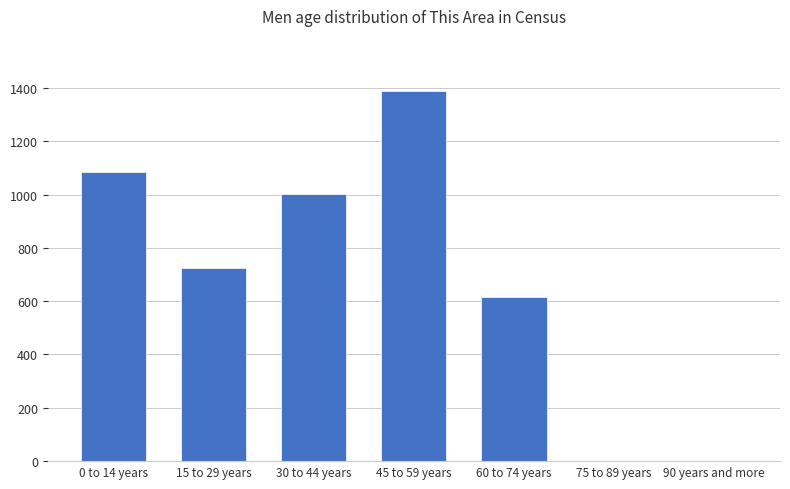

What is the average value?

687